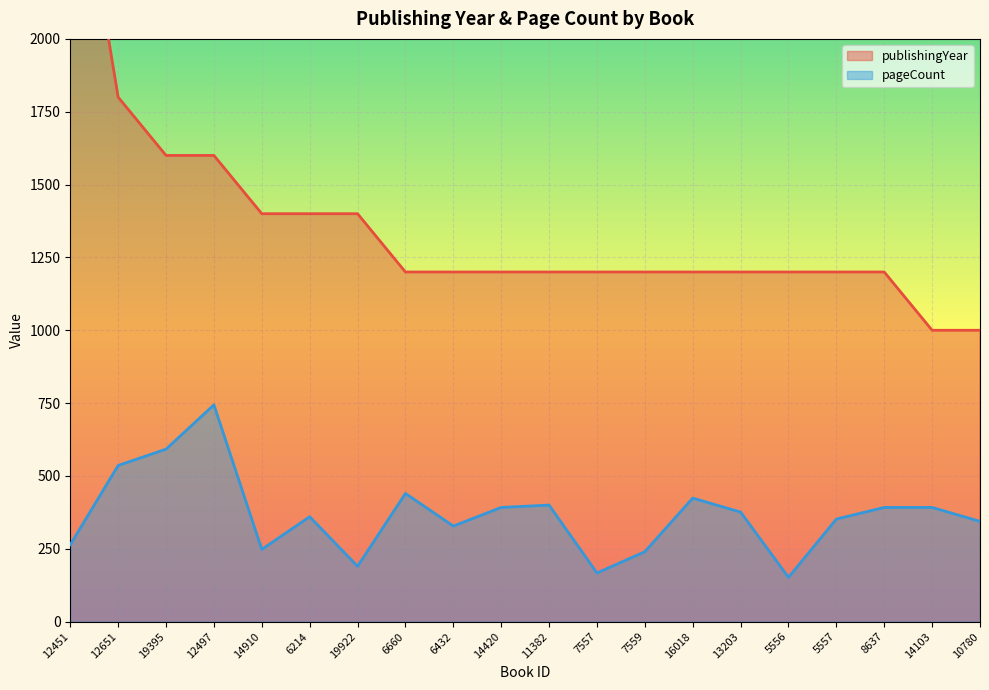

The value of pageCount at 13203 is 518. True or false?

False